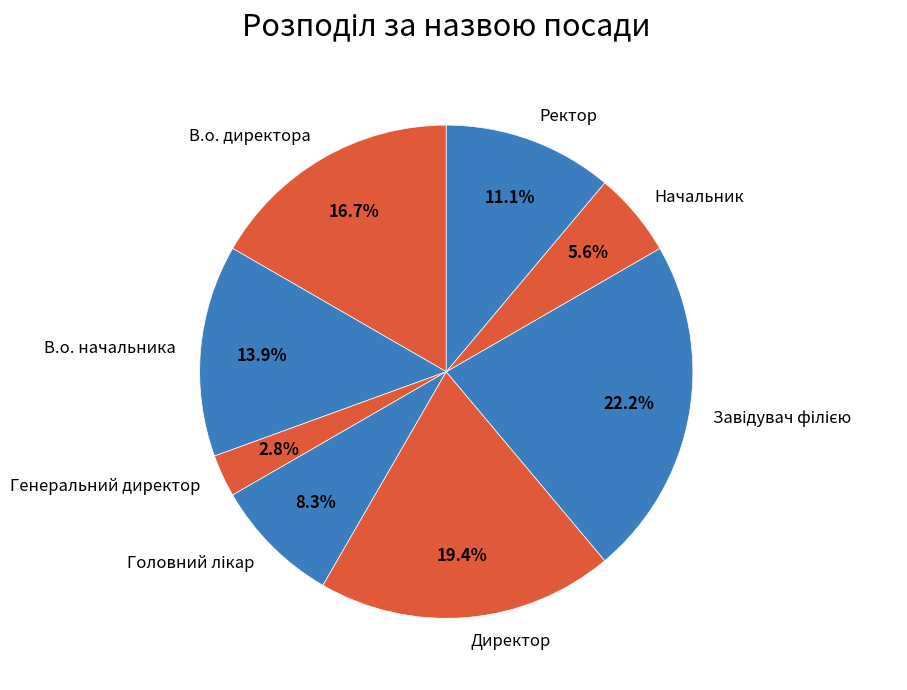

How many slices are in this pie chart?

8